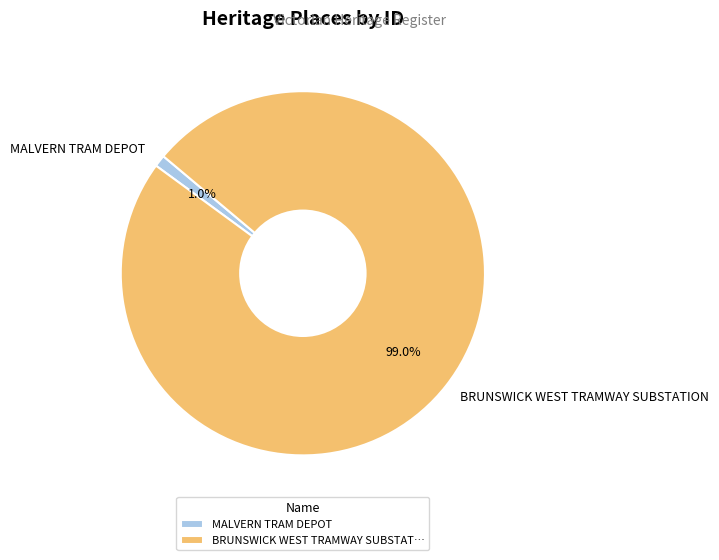

What percentage do BRUNSWICK WEST TRAMWAY SUBSTATION and MALVERN TRAM DEPOT together represent?

100.0%